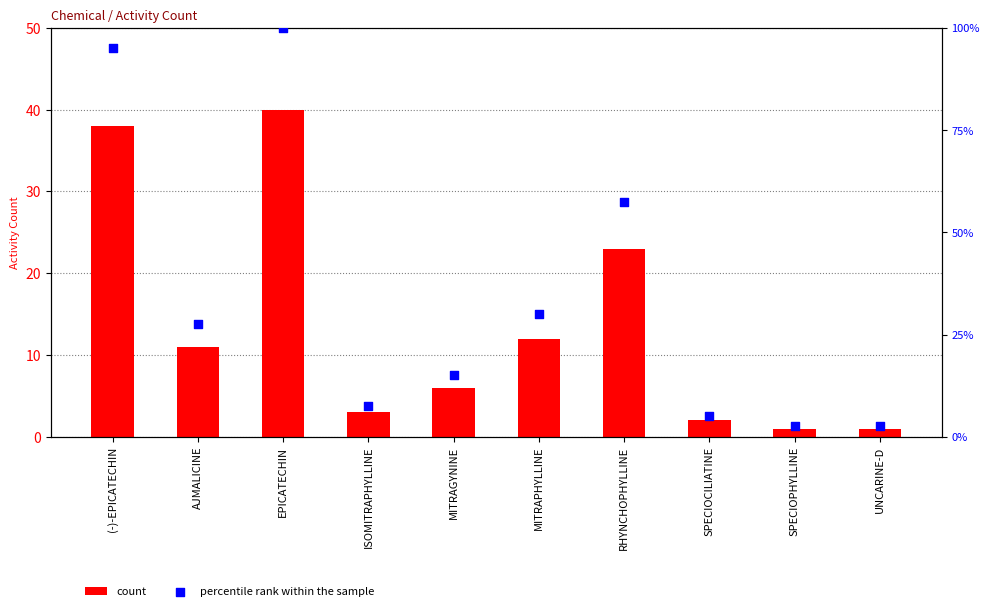

Is the value of percentile rank within the sample at SPECIOCILIATINE greater than the value of count at MITRAGYNINE?

No